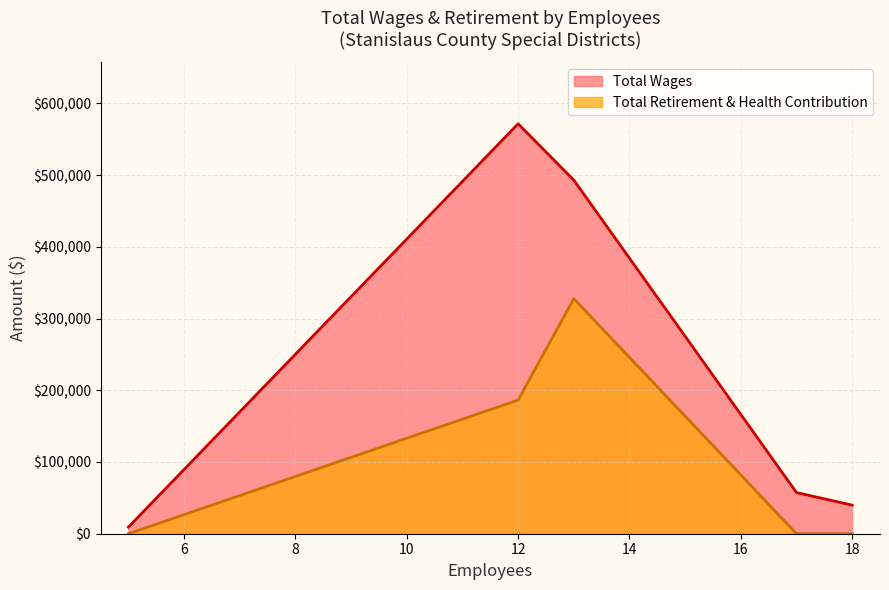

Which series has the largest total across all categories?

Total Wages